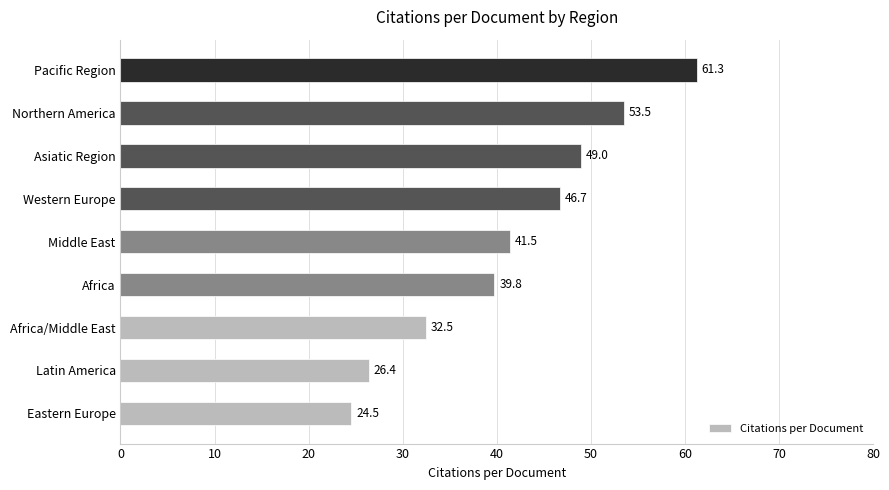

Rank the categories by value from highest to lowest.

Pacific Region, Northern America, Asiatic Region, Western Europe, Middle East, Africa, Africa/Middle East, Latin America, Eastern Europe